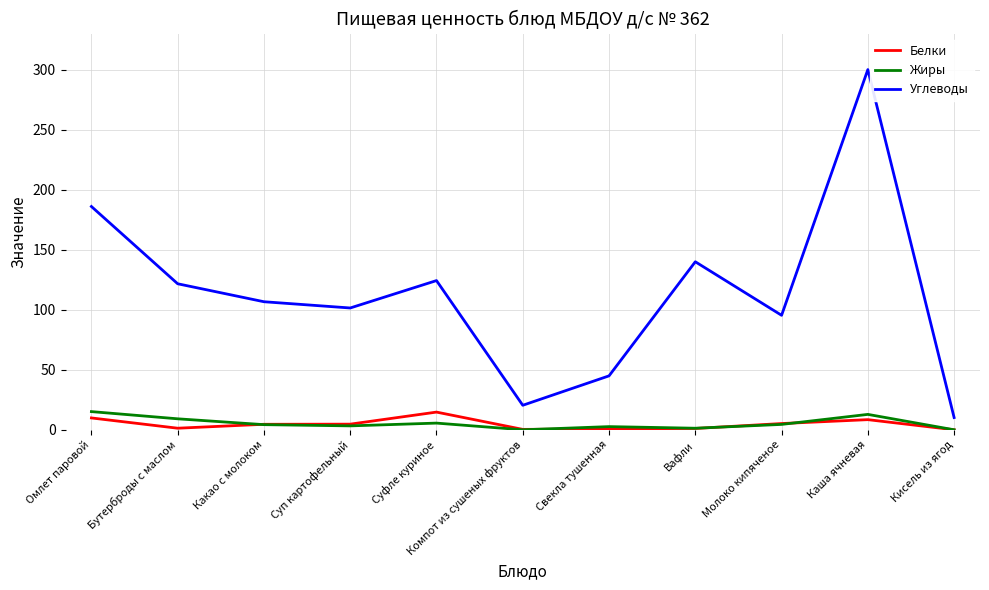

What is the total value across all series at Каша ячневая?

321.4